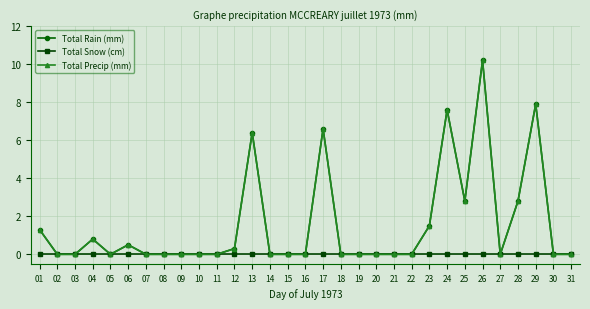

Is this an area chart (filled region under the line)?

No